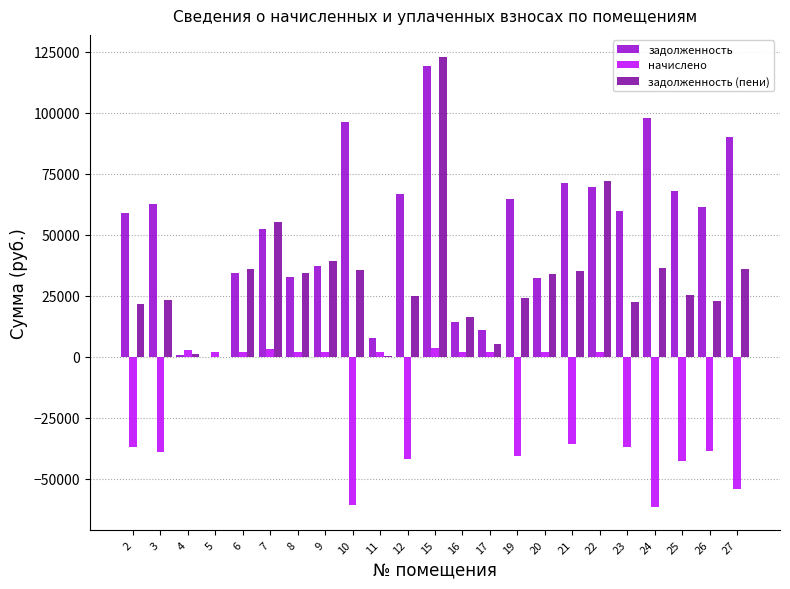

Which series has the largest range (max minus min)?

задолженность (пени)